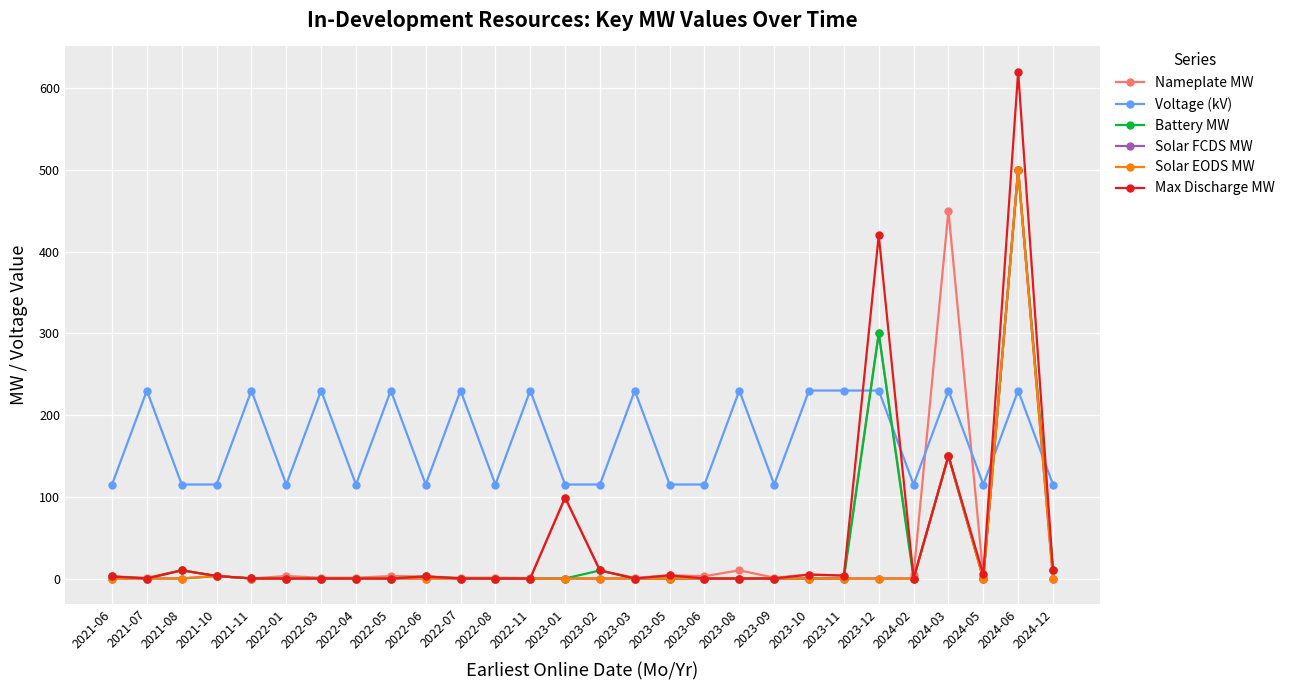

True or false: Solar EODS MW and Voltage (kV) cross at least once.

True